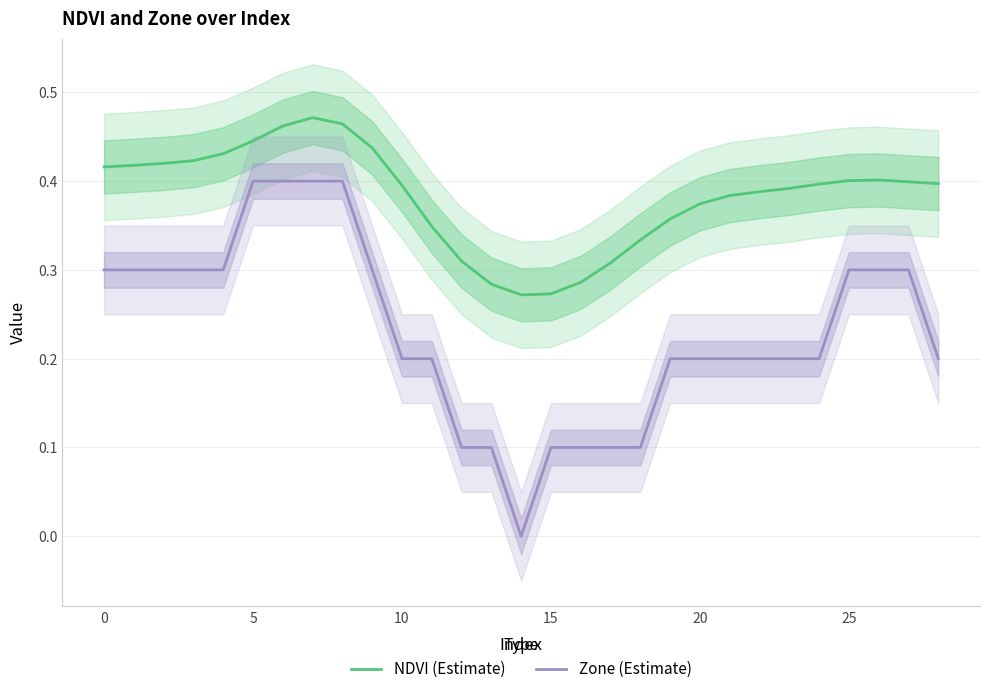

What is the value of the NDVI (Estimate) point at the 12th from the left?

0.3